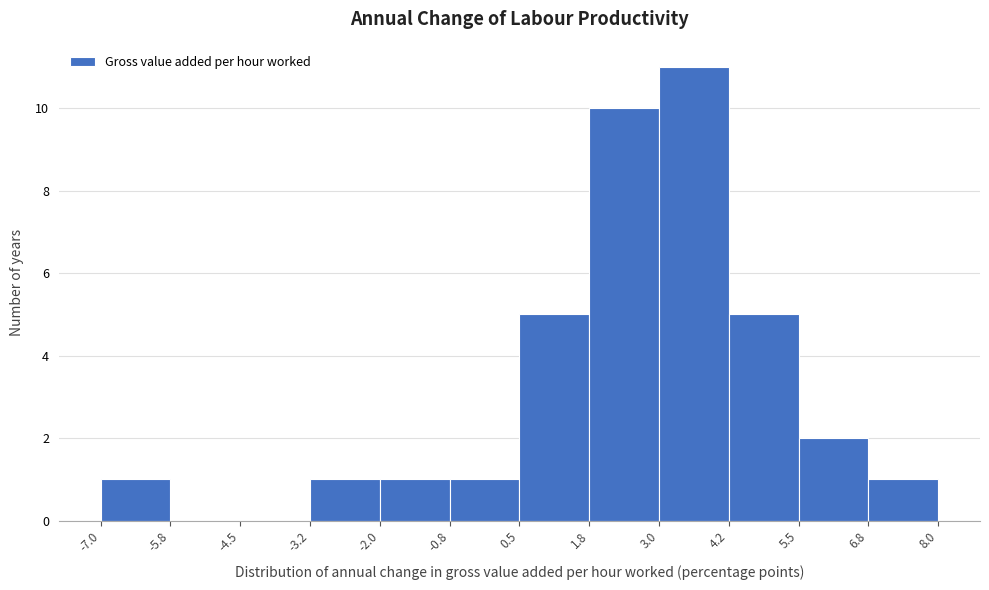

How tall is the bar that spans -3.2 to -2.0 on the x-axis? The values are not printed on the chart, so give them approximately, as read against the axis.

1